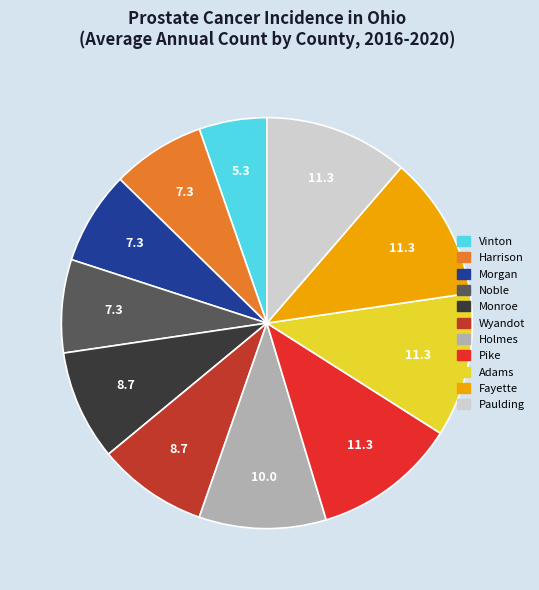

Is there any slice that represents more than half of the pie?

No